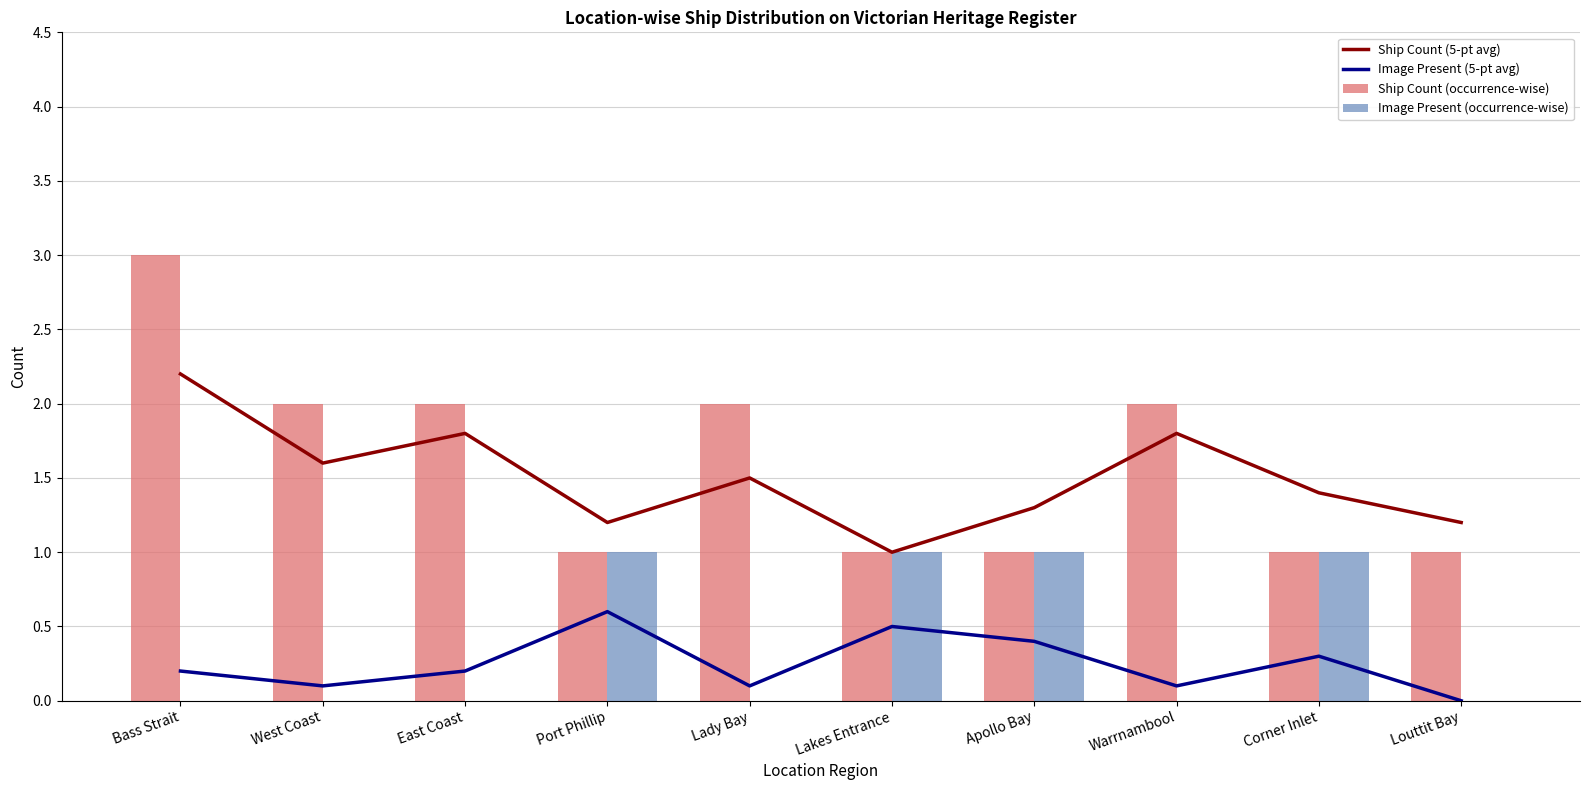

Which series has the largest total across all categories?

Ship Count (occurrence-wise)